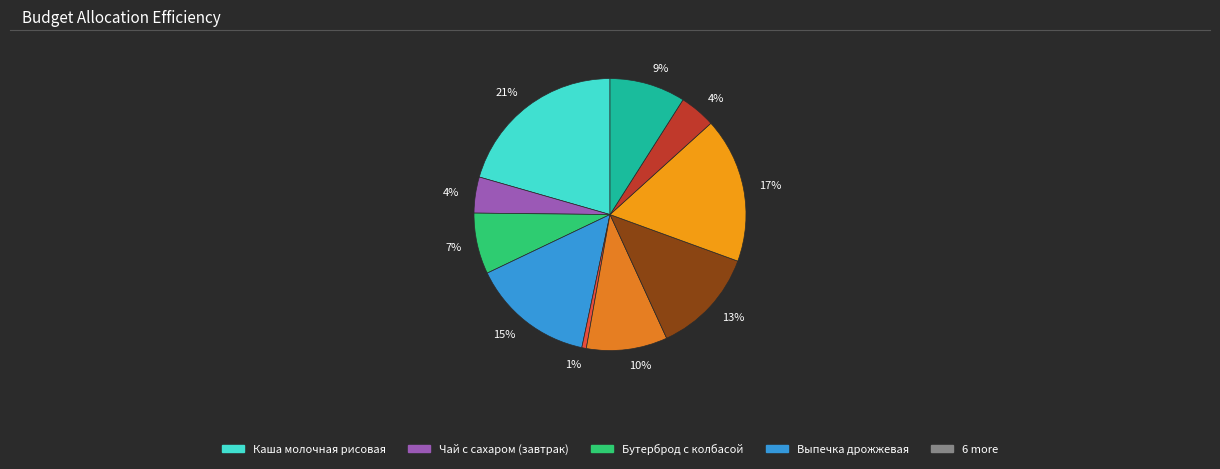

Rank the categories by value from highest to lowest.

Каша молочная рисовая, Каша гречневая, Выпечка дрожжевая, Печень по-строгоновски, Суп картофельный гороховый, Хлеб ржаной, Бутерброд с колбасой, Чай с сахаром (завтрак), Чай с сахаром (обед), Огурец соленый